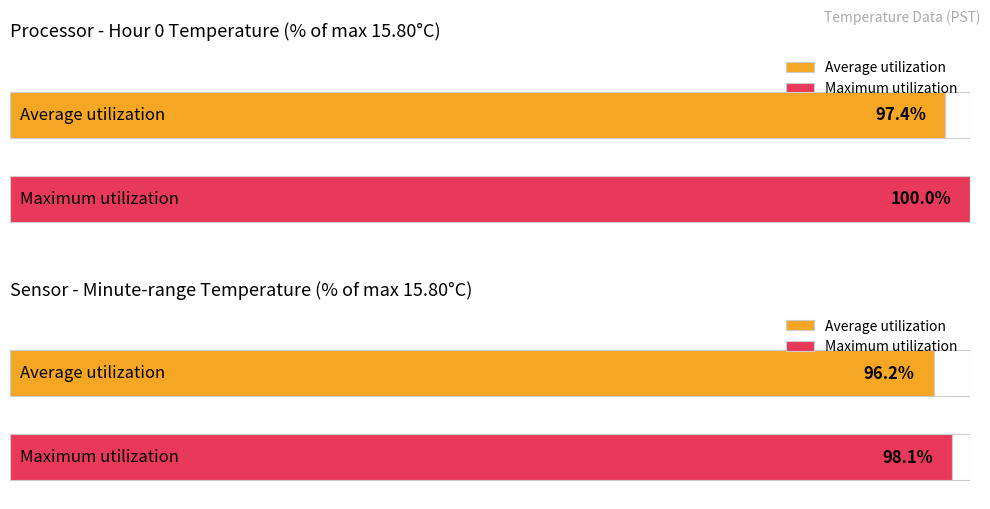

Are the bars horizontal?

Yes